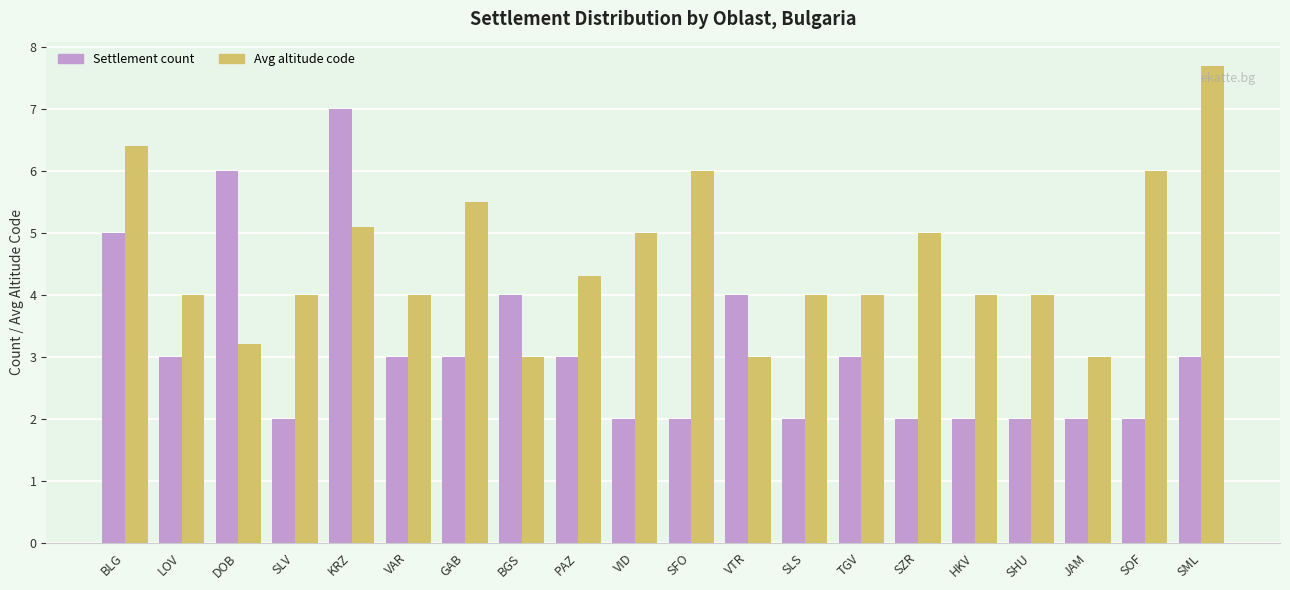

What is the difference between the maximum and minimum values in the Avg altitude code series?

4.7